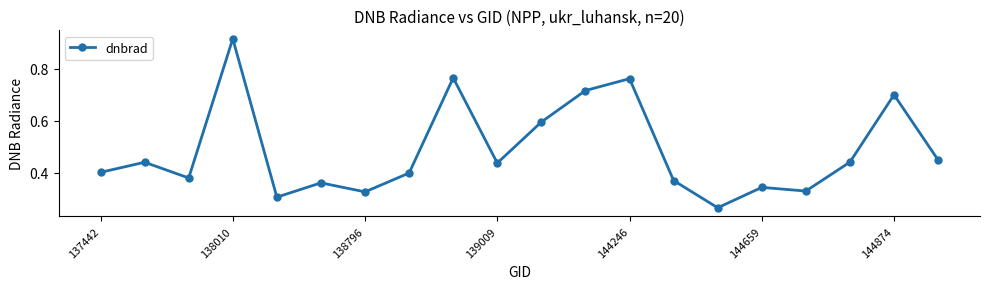

What is the difference between the second highest and minimum values?

0.5